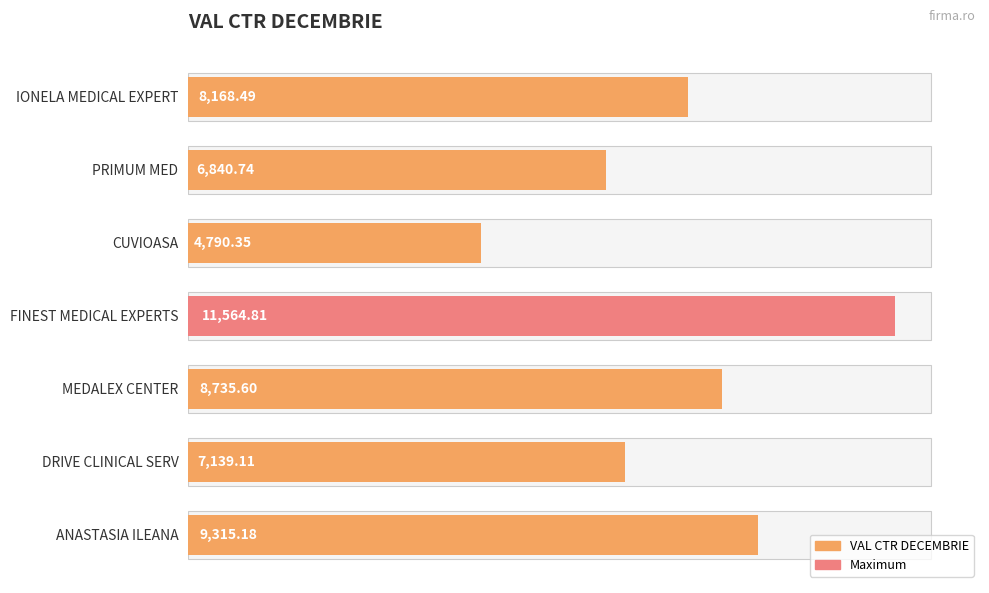

The chart shows a value of 8168.5 at IONELA MEDICAL EXPERT. True or false?

True